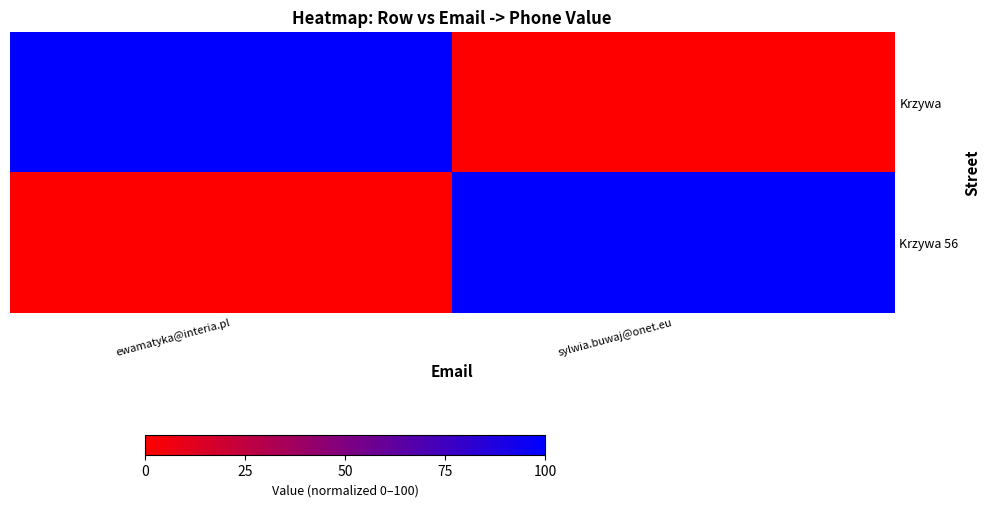

Reading right to left, transcribe all the data shown in this chart.

Krzywa: sylwia.buwaj@onet.eu=0	ewamatyka@interia.pl=100
Krzywa 56: sylwia.buwaj@onet.eu=100	ewamatyka@interia.pl=0